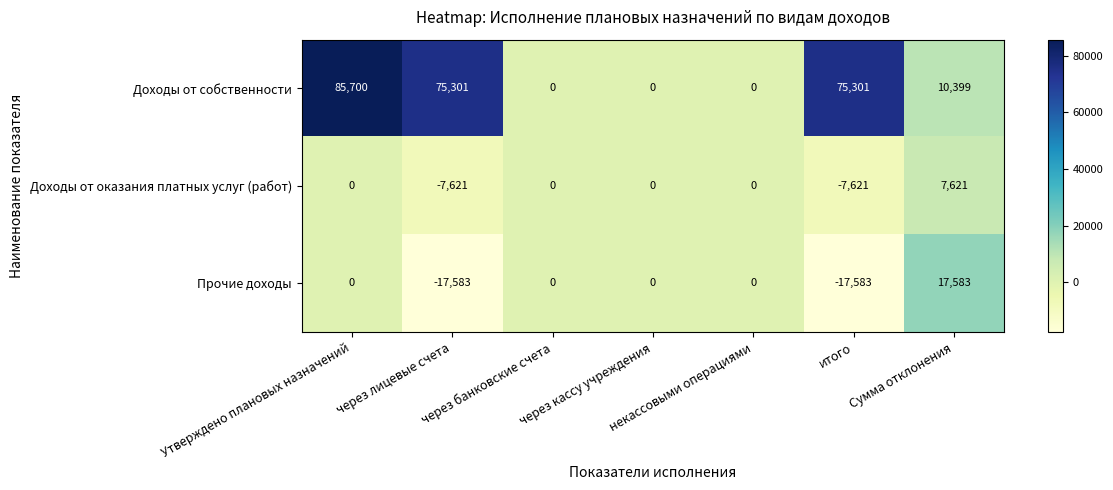

Which series has the widest spread of values?

Доходы от собственности